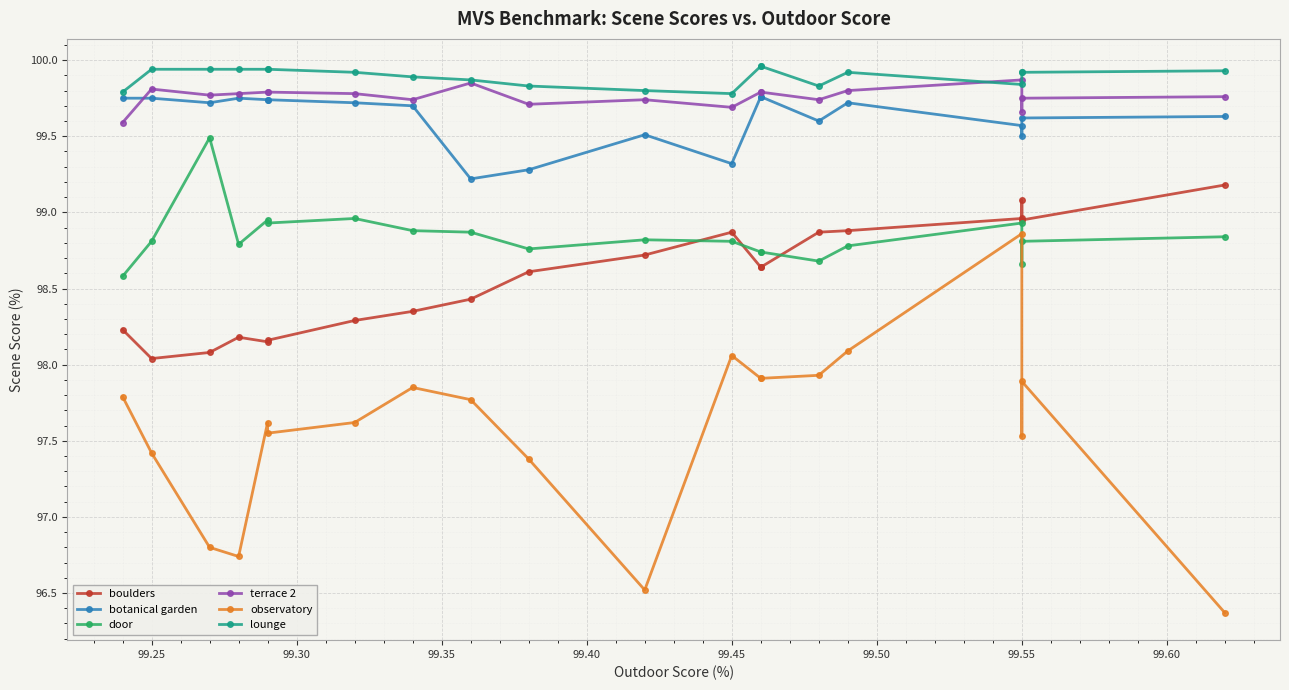

How many lines are shown in the chart?

6